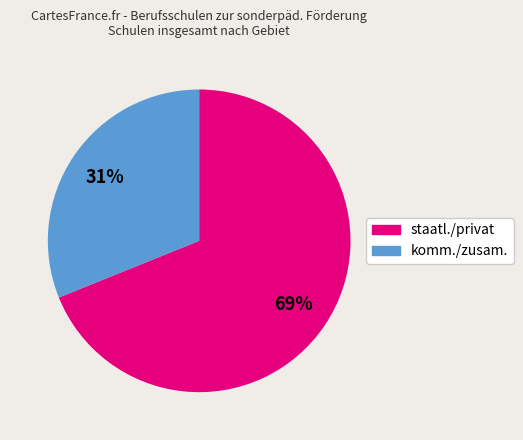

Does any single category account for the majority?

Yes